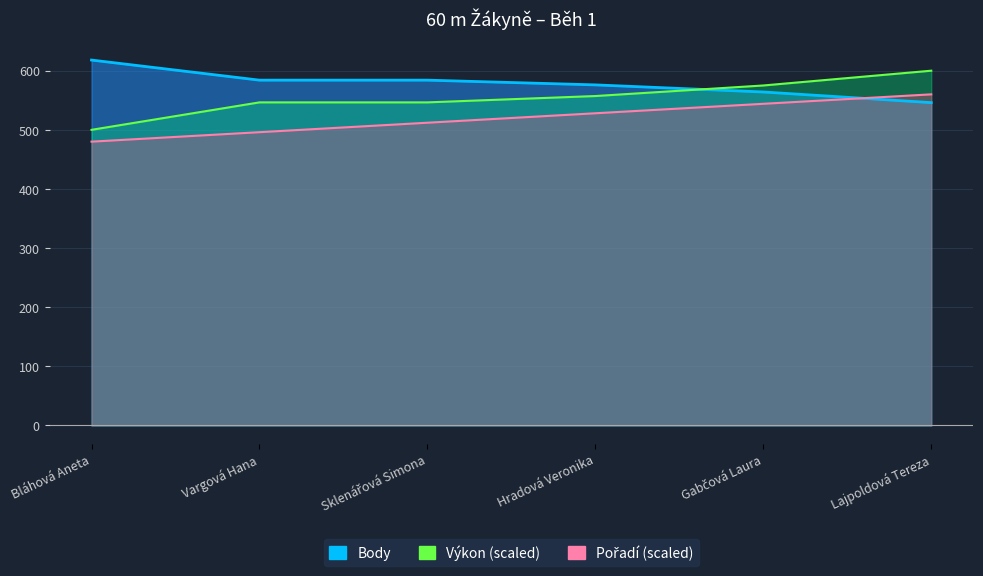

What position from the right is Bláhová Aneta?

6